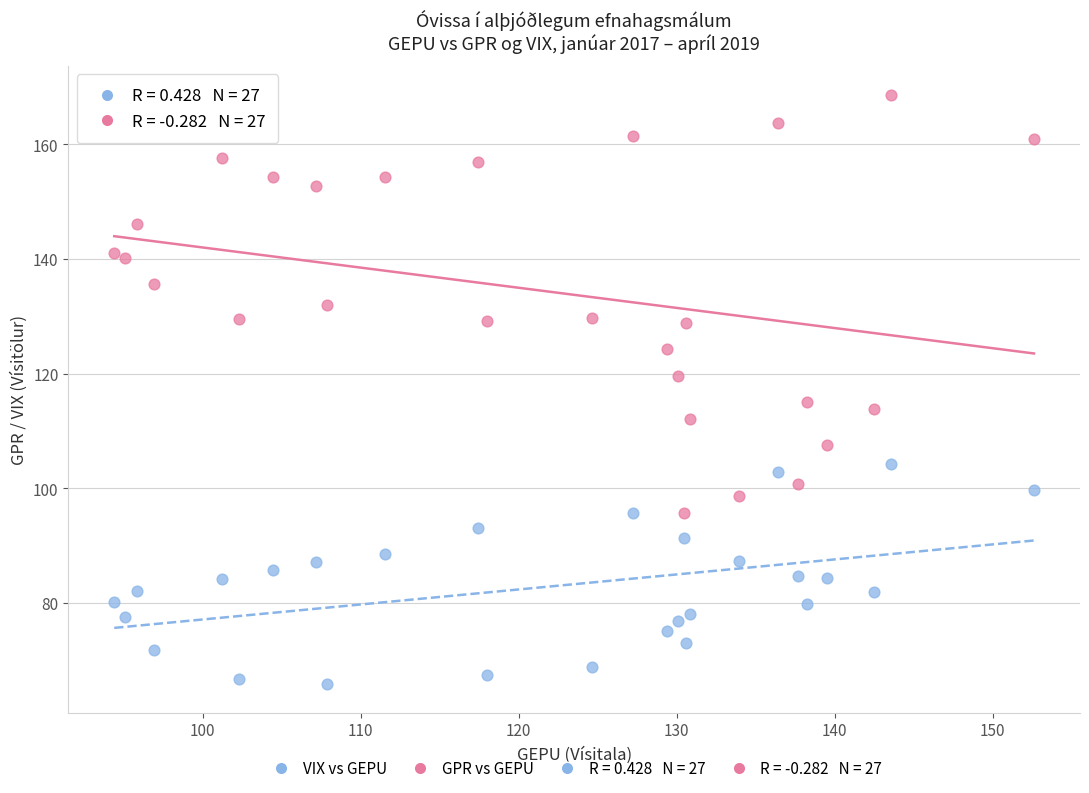

Which series reaches the minimum Y coordinate?

VIX vs GEPU